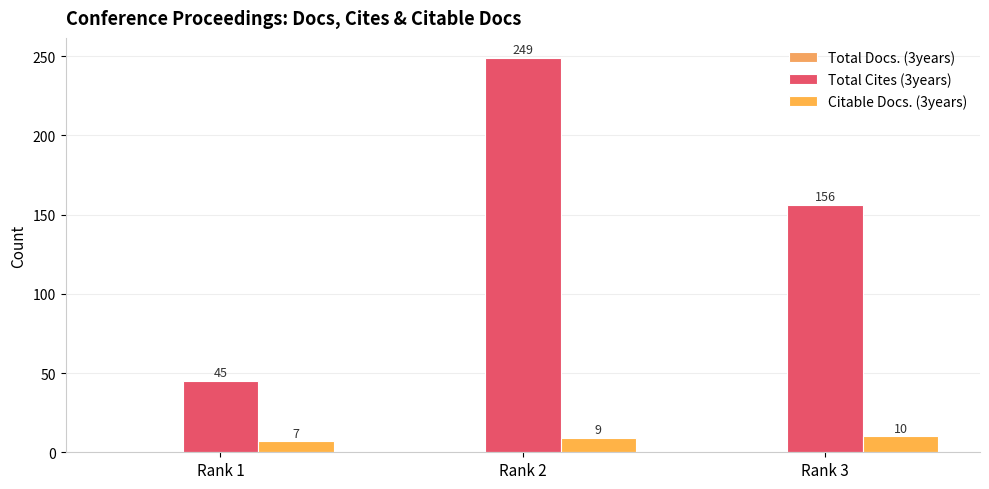

List the series in order of their peak value, lowest first.

Citable Docs. (3years), Total Cites (3years)